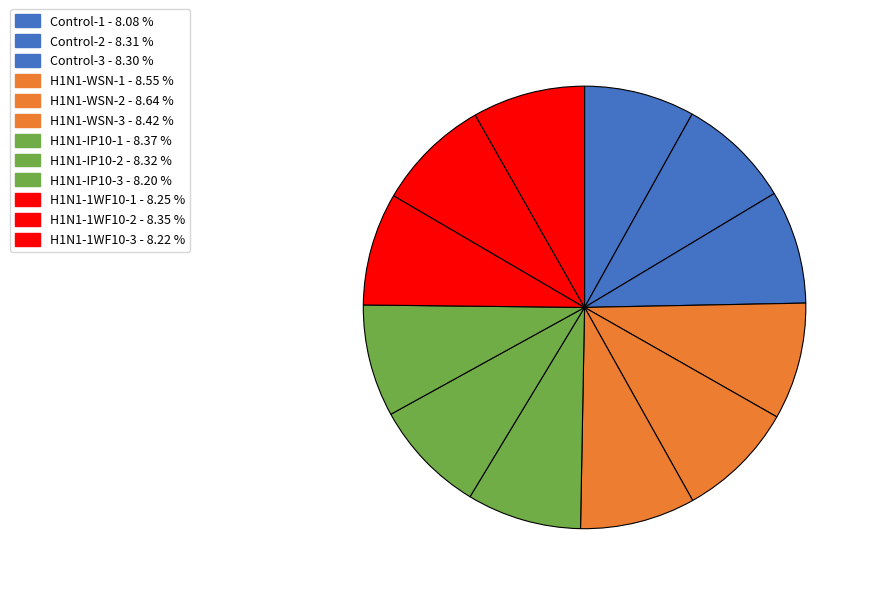

To the nearest percent, what portion does Control-2 represent?

8%